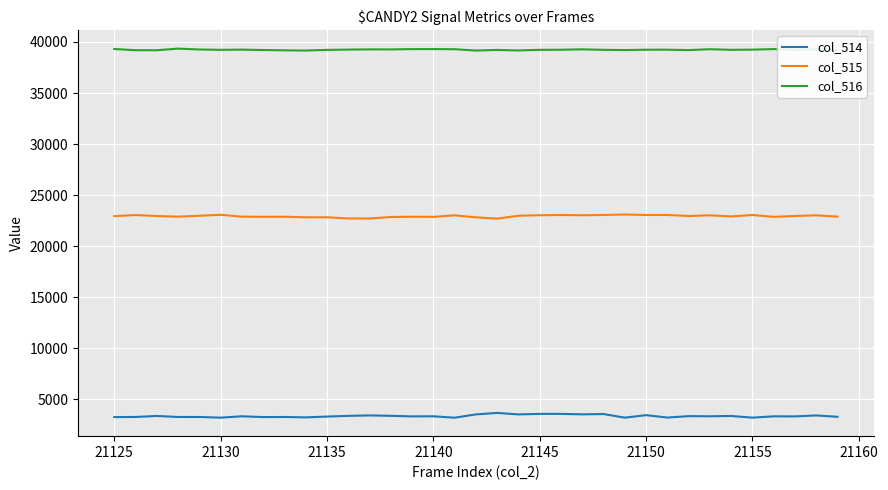

What is the maximum value for col_516?

39350